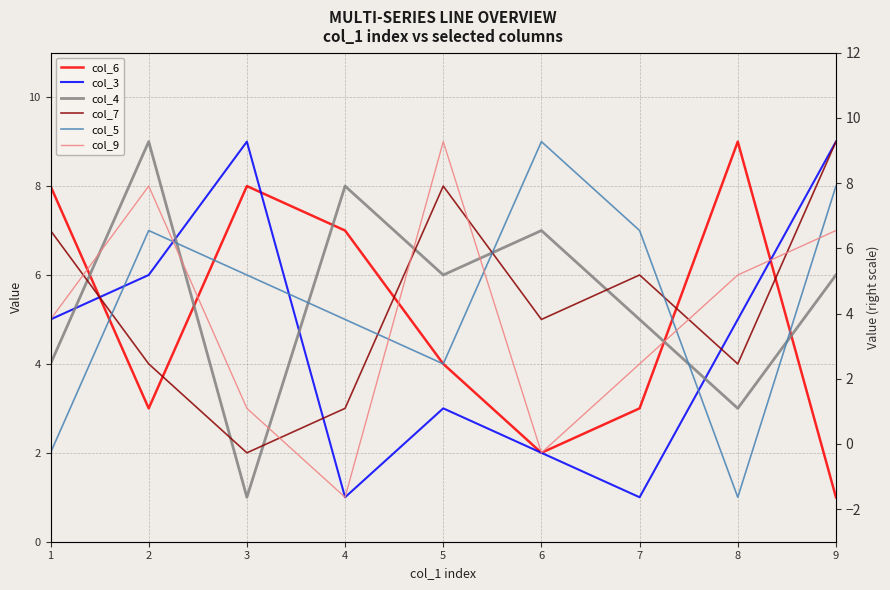

What is the highest value of the col_7 series?

9